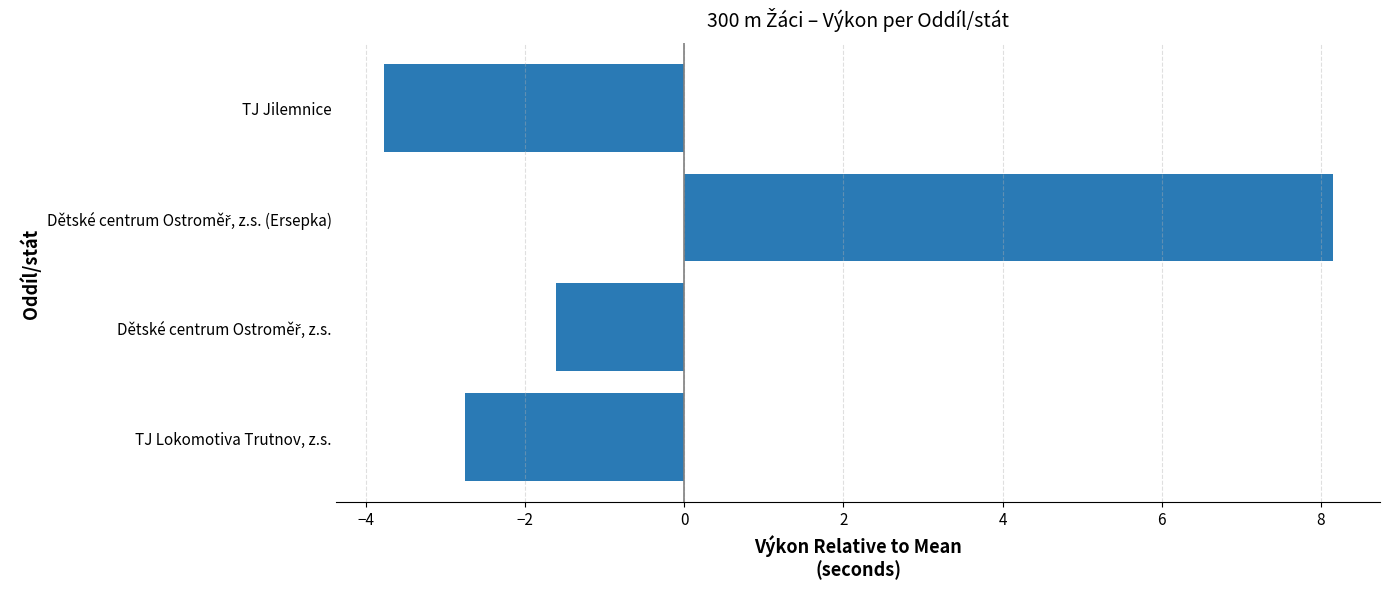

What is the minimum value shown in the chart?

-3.8